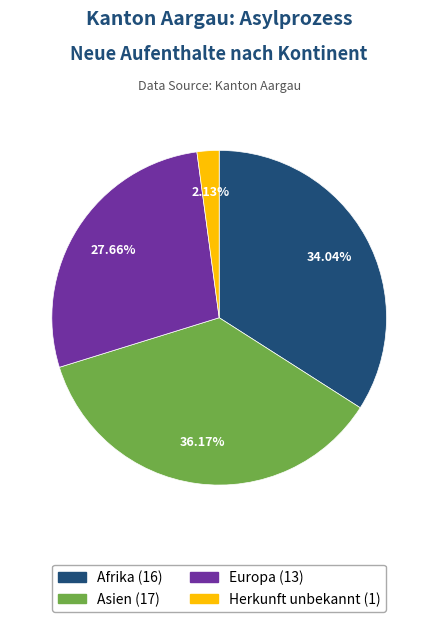

Is there a majority slice in this chart?

No